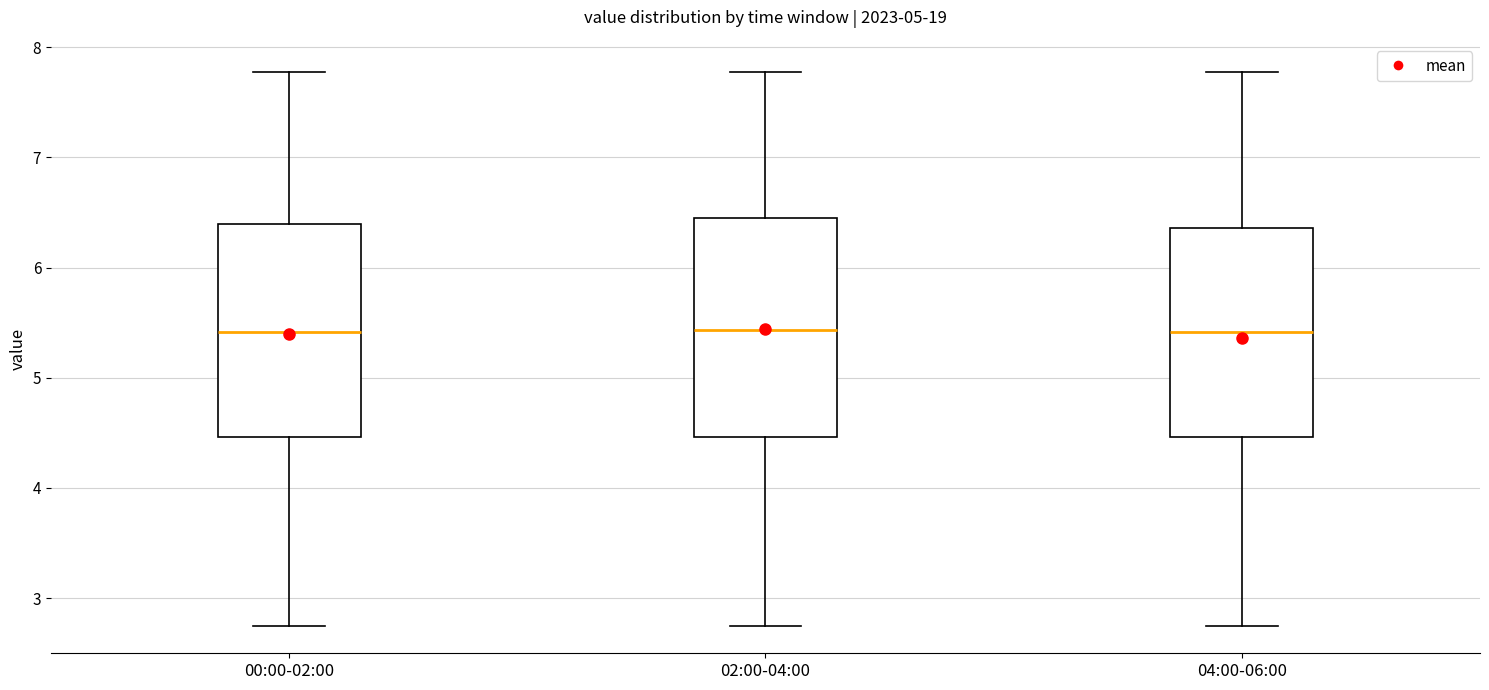

Where is the upper edge of the box for 04:00-06:00 on the y-axis? The values are not printed on the chart, so give them approximately, as read against the axis.

6.4